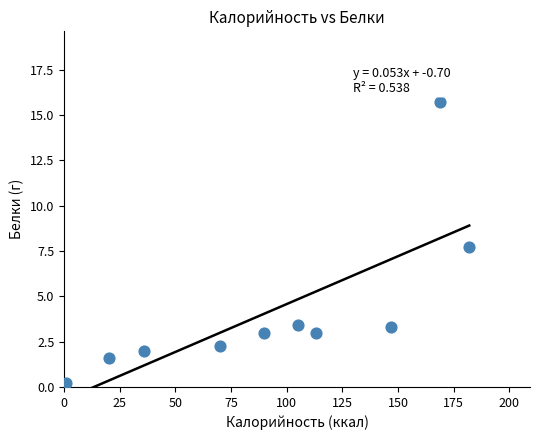

What is the average X value?

93.2